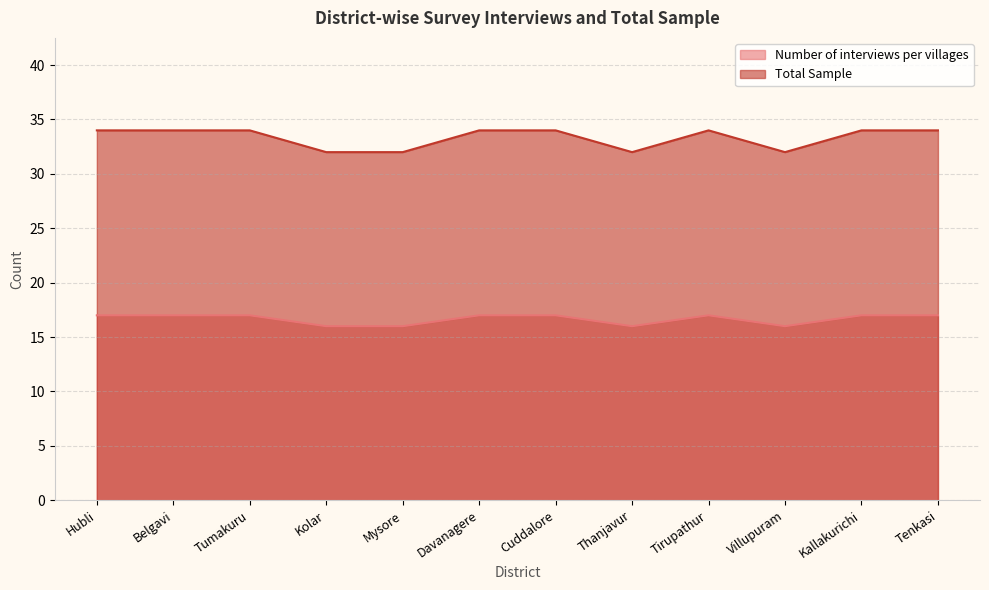

How many lines are shown in the chart?

2